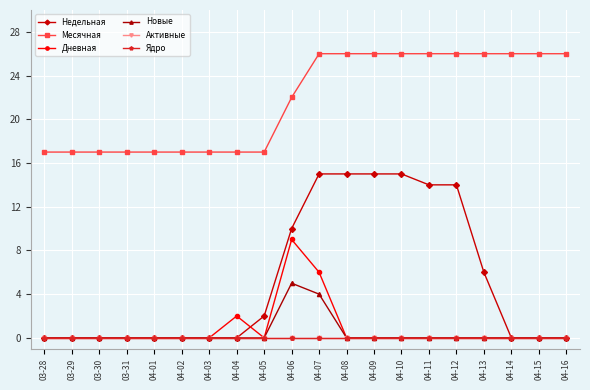

Does the chart have visible grid lines?

Yes